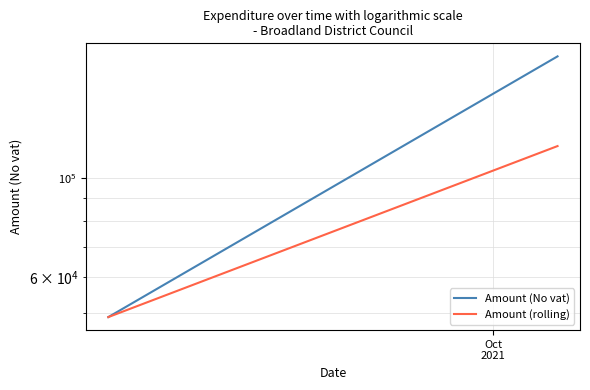

Does the chart display data point markers on the line(s)?

No